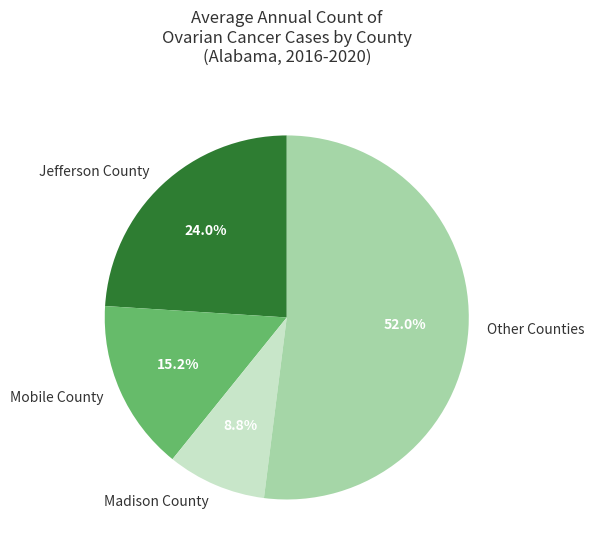

Which category has the smallest portion of the pie?

Madison County